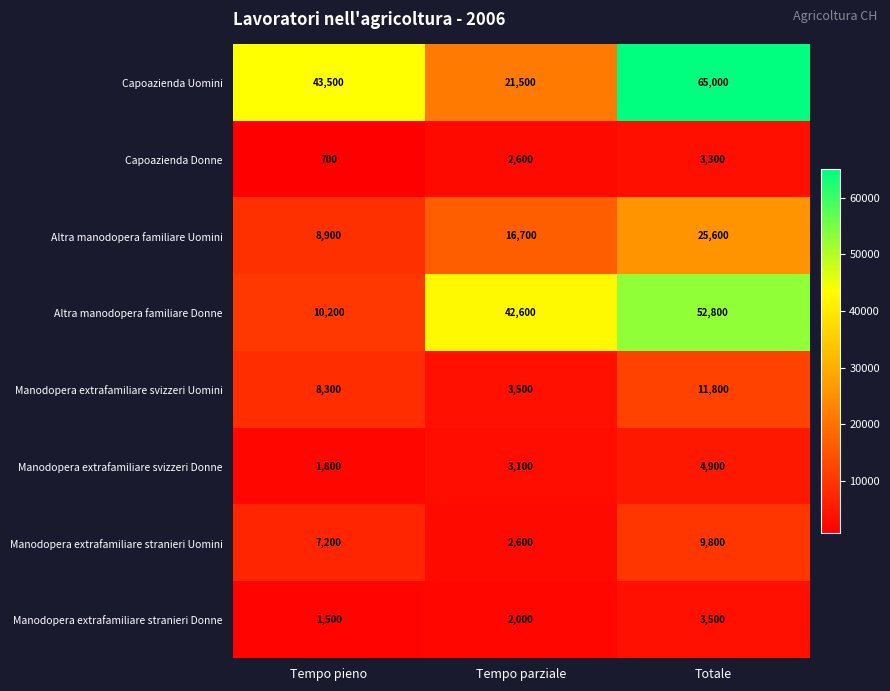

The value of Altra manodopera familiare Uomini at Tempo parziale is 16700. True or false?

True